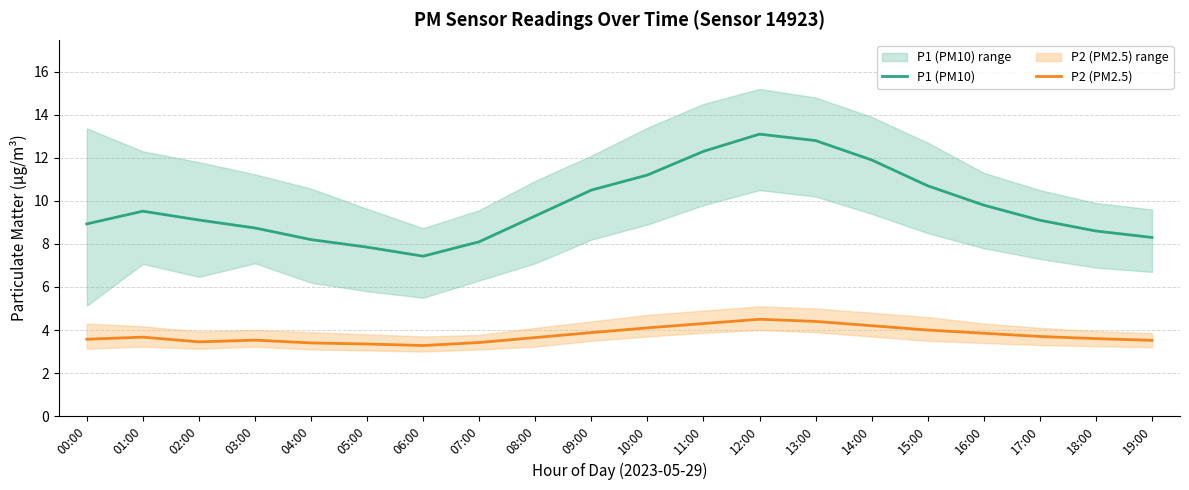

What is the value of the P1 (PM10) point at the 9th from the left?

9.3